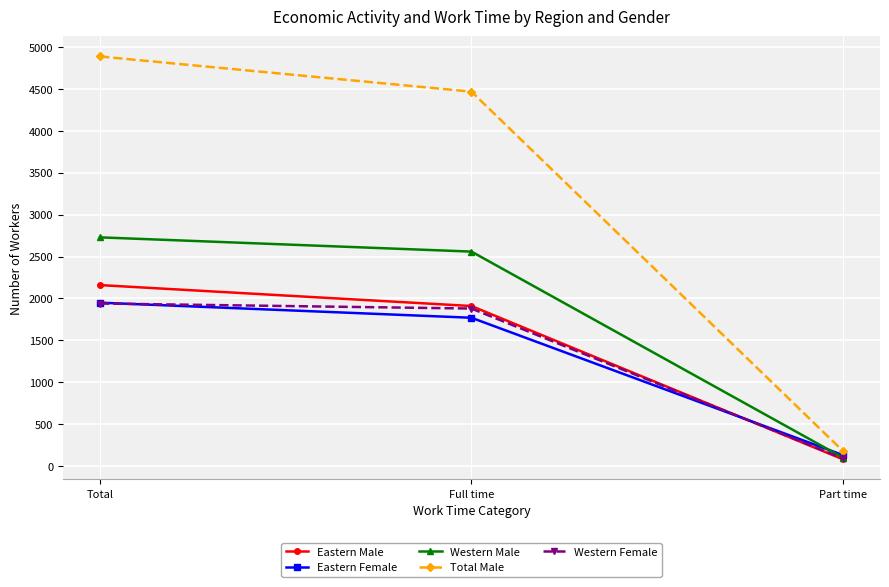

What is the minimum value shown in the chart?

80